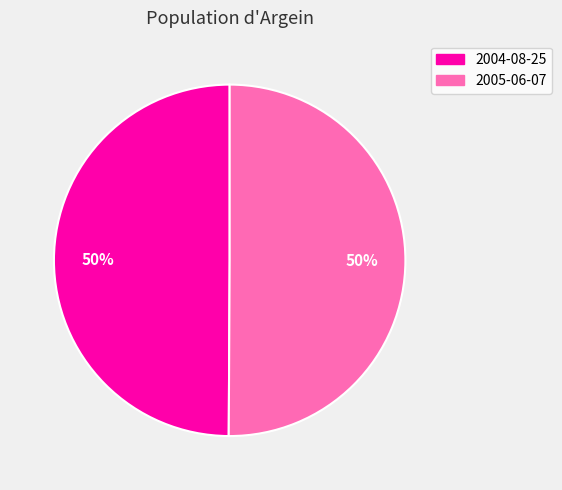

To the nearest percent, what is the combined percentage of 2005-06-07 and 2004-08-25?

100%